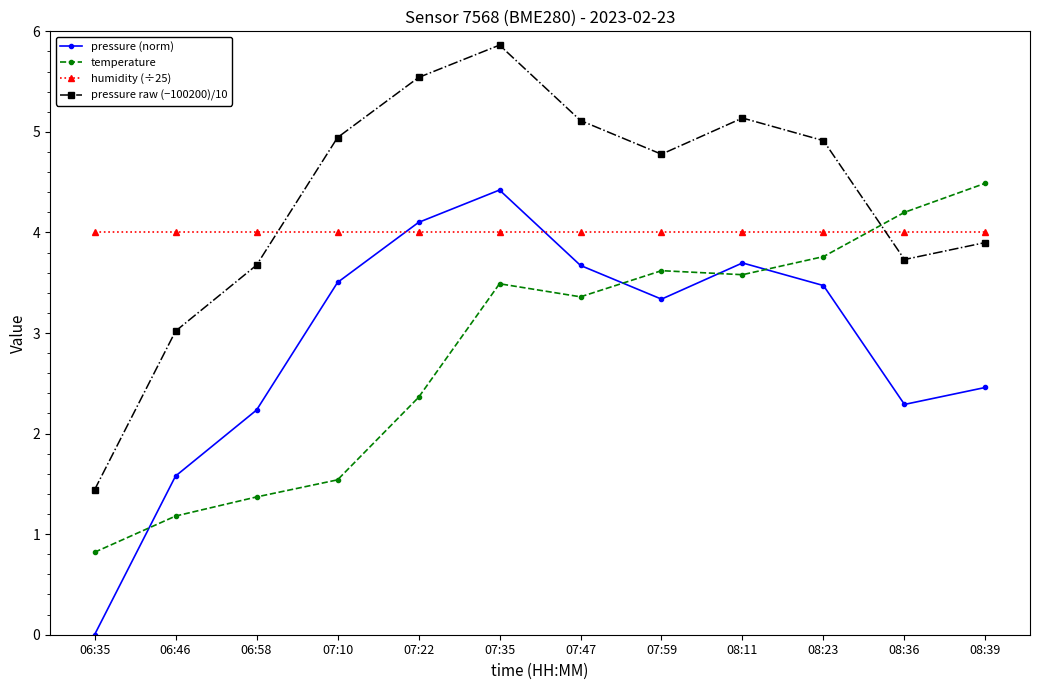

How many interior local valleys does the pressure (norm) series have?

2